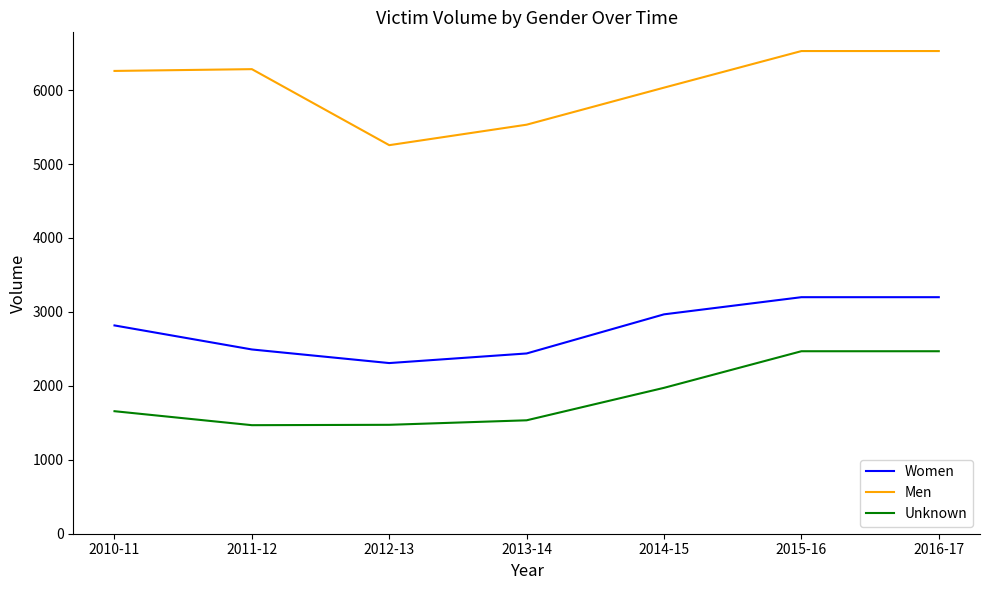

Read the Men value at 2011-12, to the nearest 10.

6280